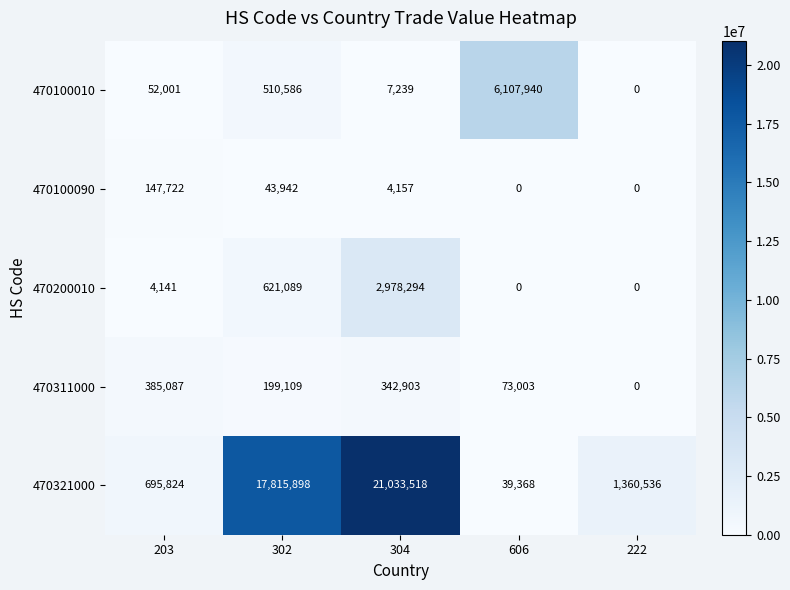

True or false: 470321000 has a value of 27698695 at 302.

False